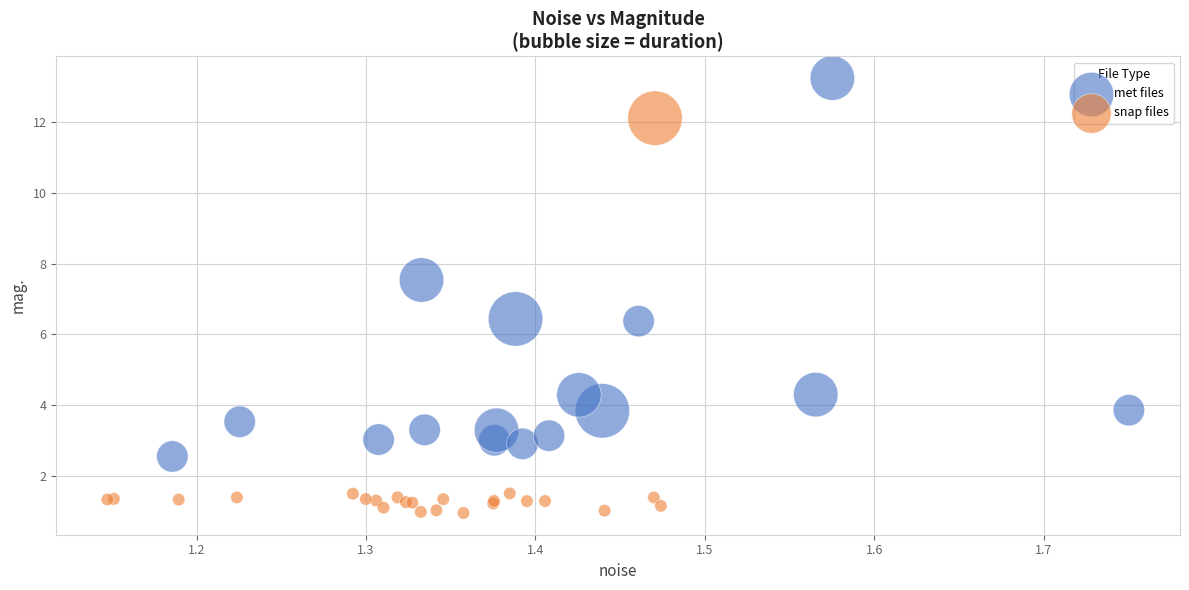

Which series reaches the maximum Y coordinate?

met files